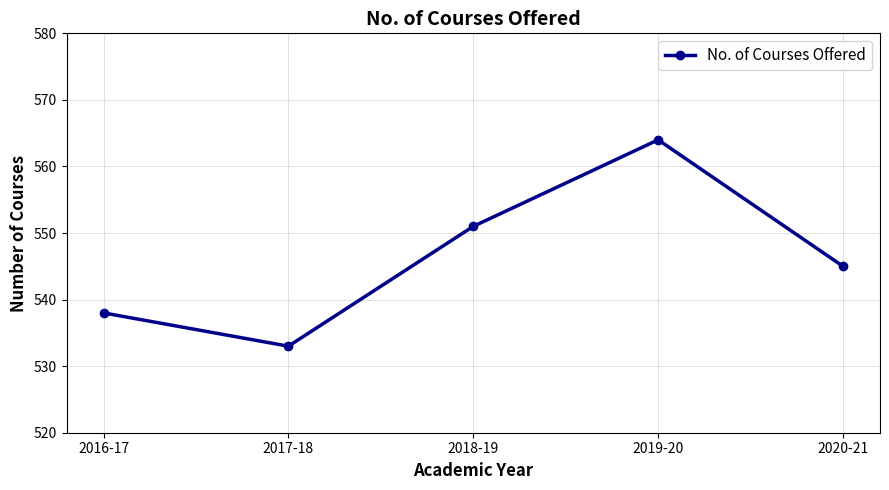

The value at 2018-19 is 214. True or false?

False